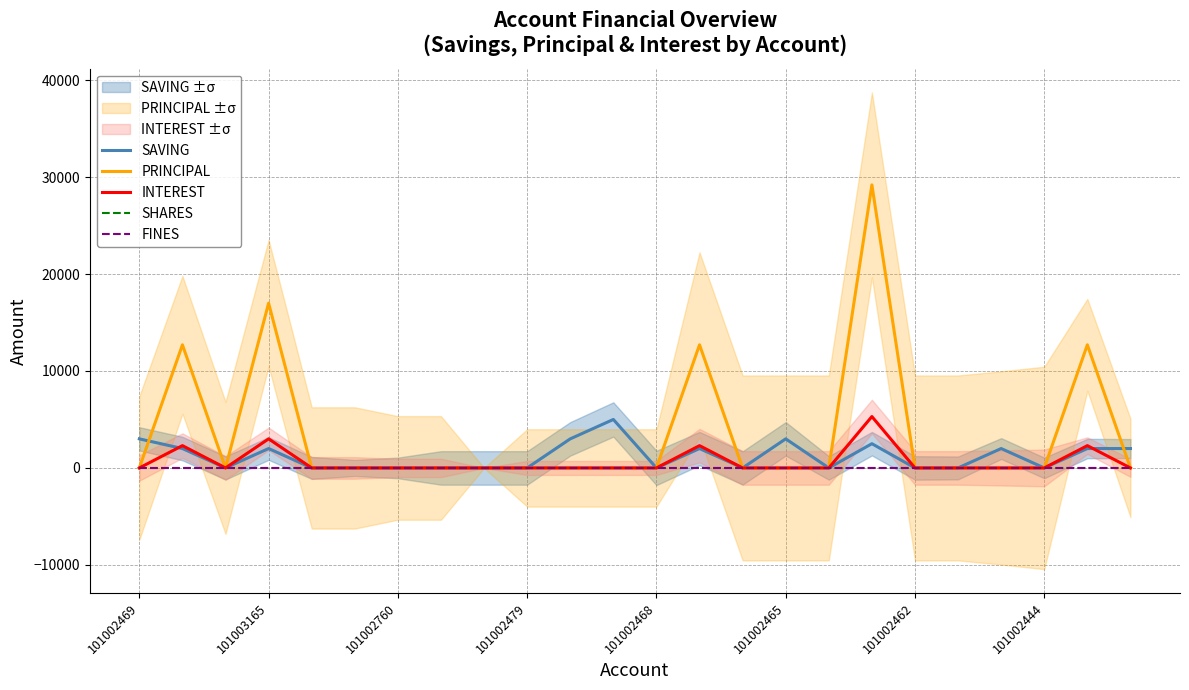

At which category does SAVING reach its first local peak?

101003165